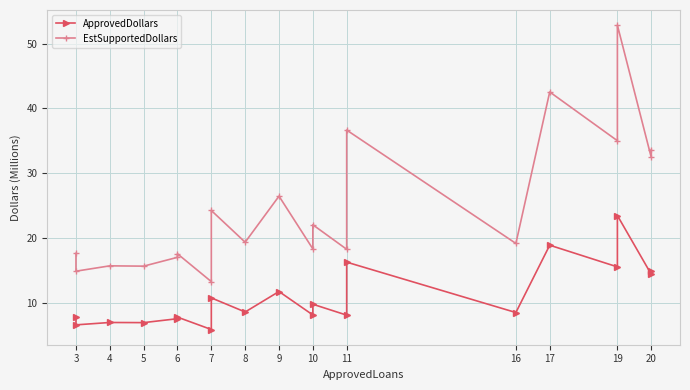

What is the value of the ApprovedDollars point at the 16th from the left?

18.9